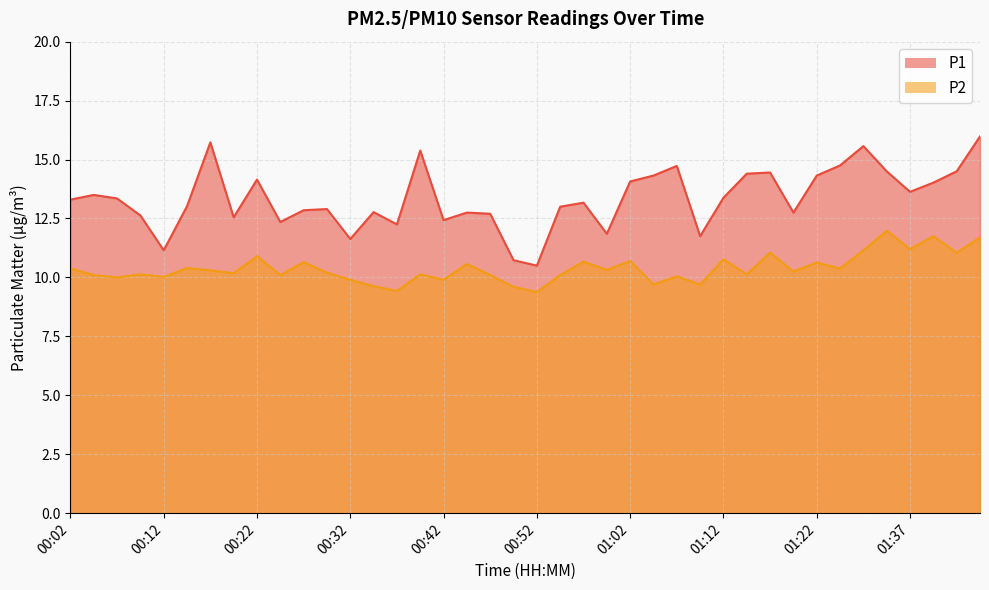

What is the spread (max minus min) of values at 00:17?

5.4